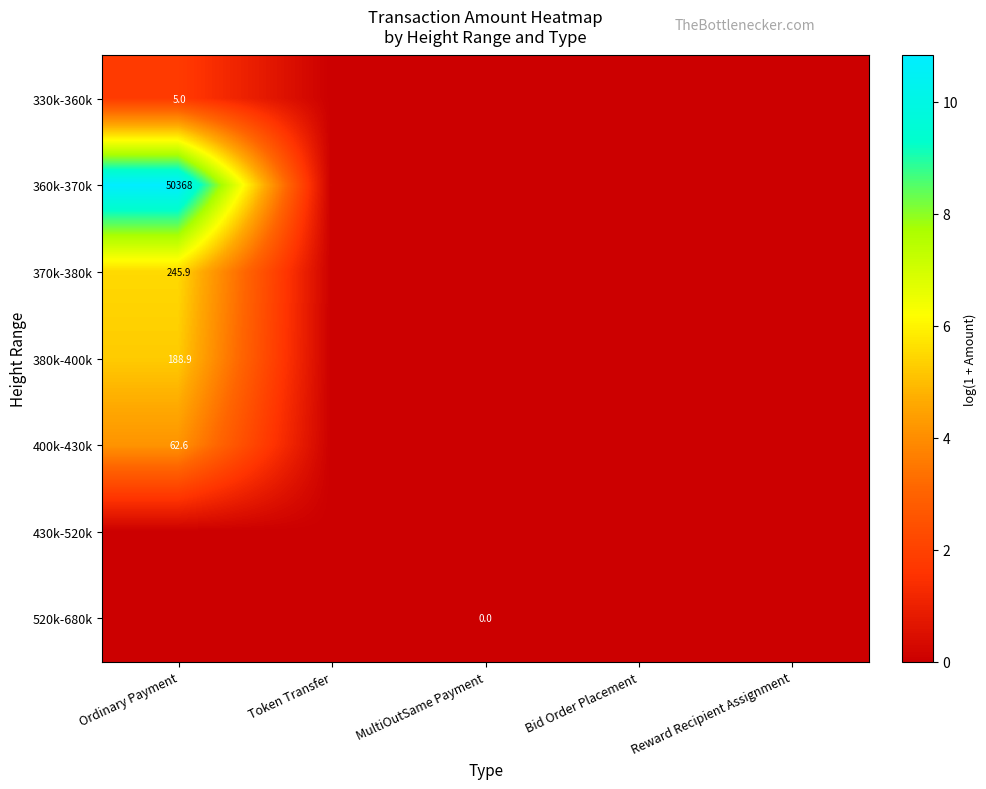

The value of 400k-430k at Ordinary Payment is 62.6. True or false?

True